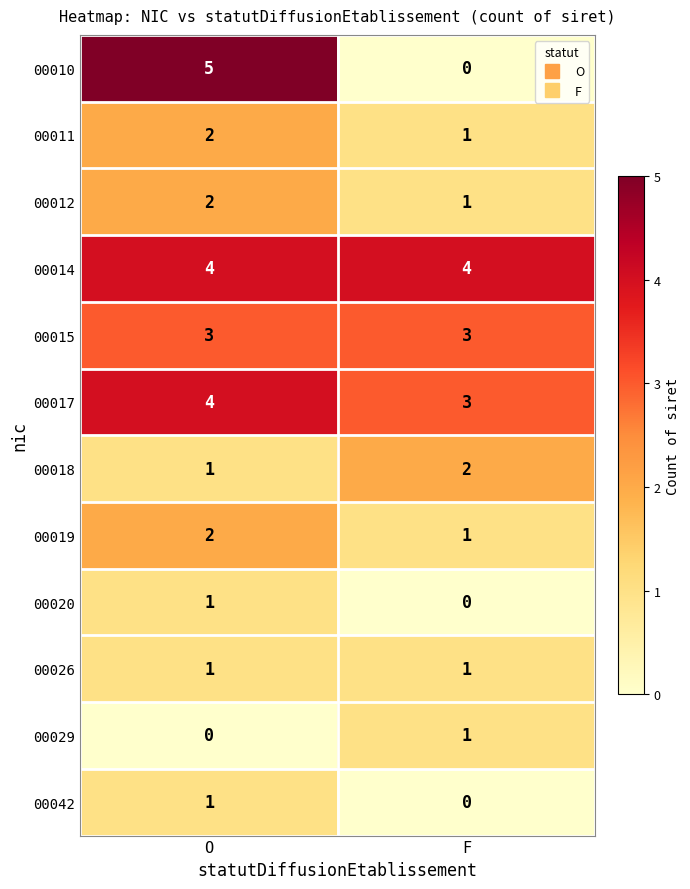

How many series are shown in this chart?

12